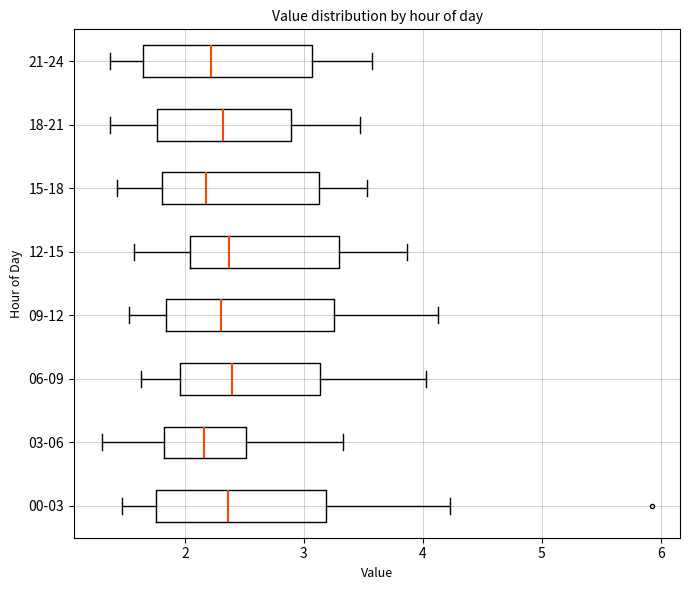

Where is the left edge of the box for 03-06 on the x-axis? The values are not printed on the chart, so give them approximately, as read against the axis.

1.8